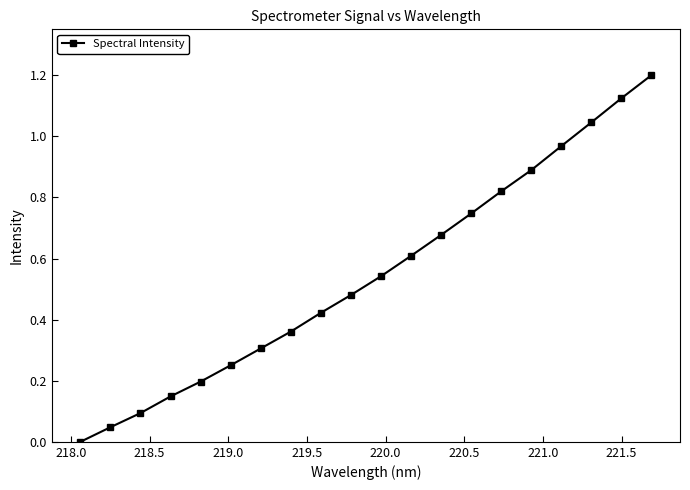

What is the sum of all values?

10.9